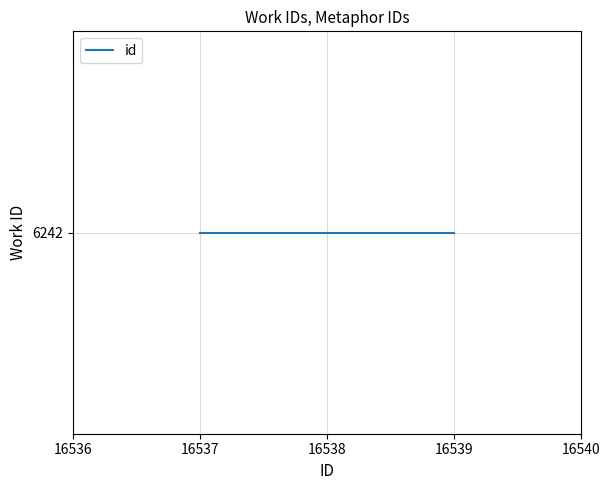

Reading right to left, list all the values displayed in this chart.

16539	16538	16537